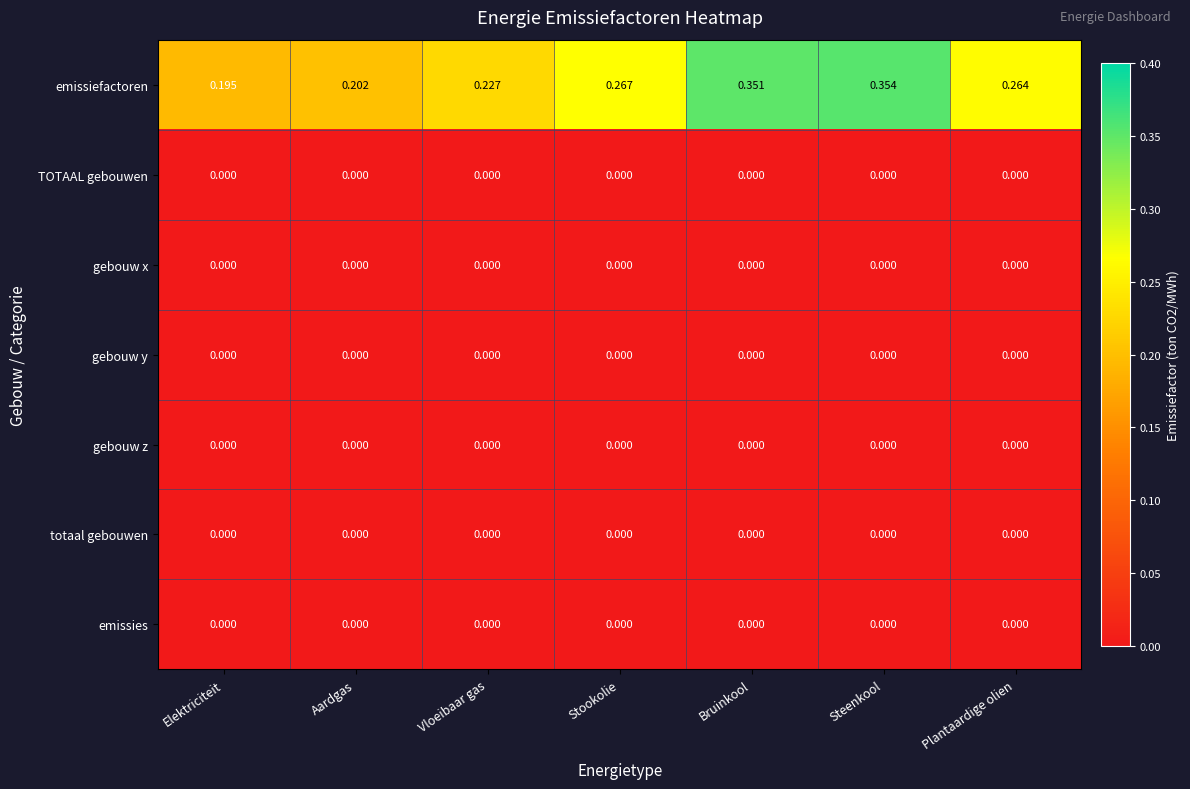

Which series has the largest range (max minus min)?

emissiefactoren